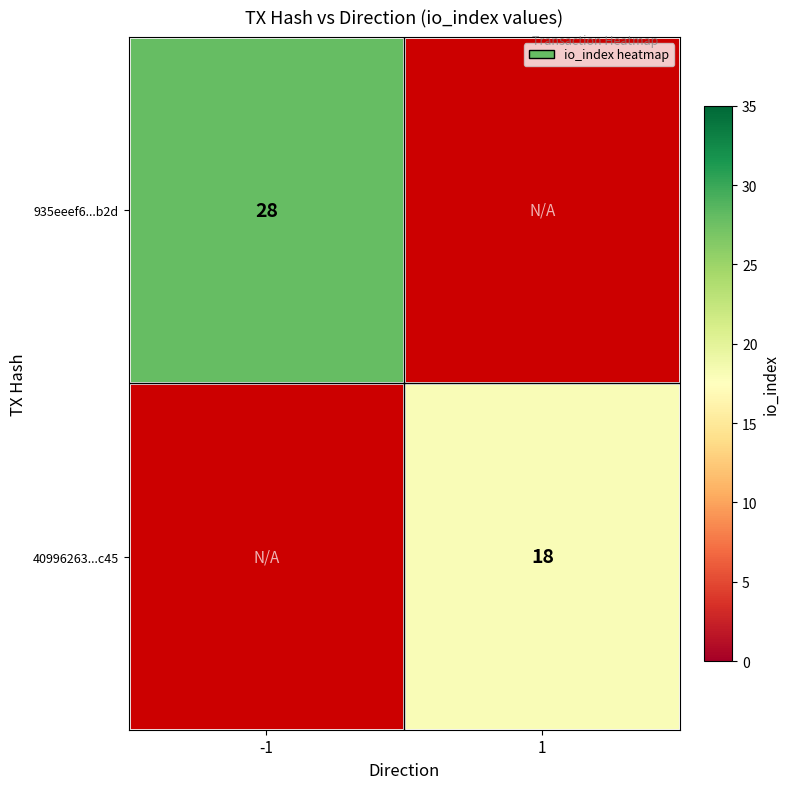

The value of 935eeef6...b2d at -1 is 28. True or false?

True